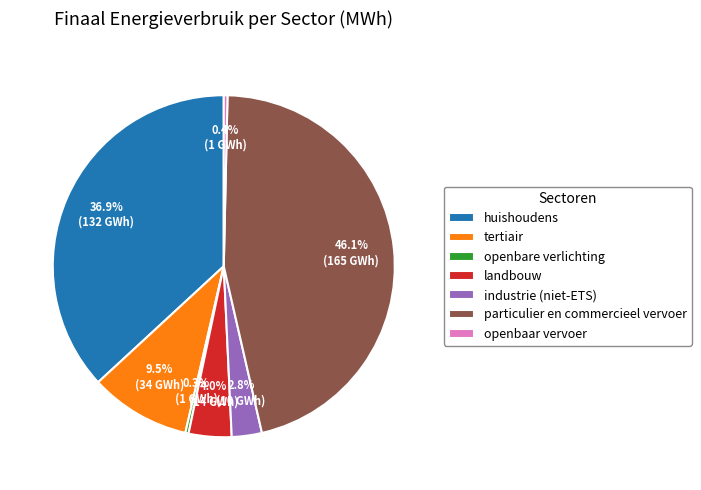

To the nearest percent, what is the combined percentage of landbouw and openbare verlichting?

4%